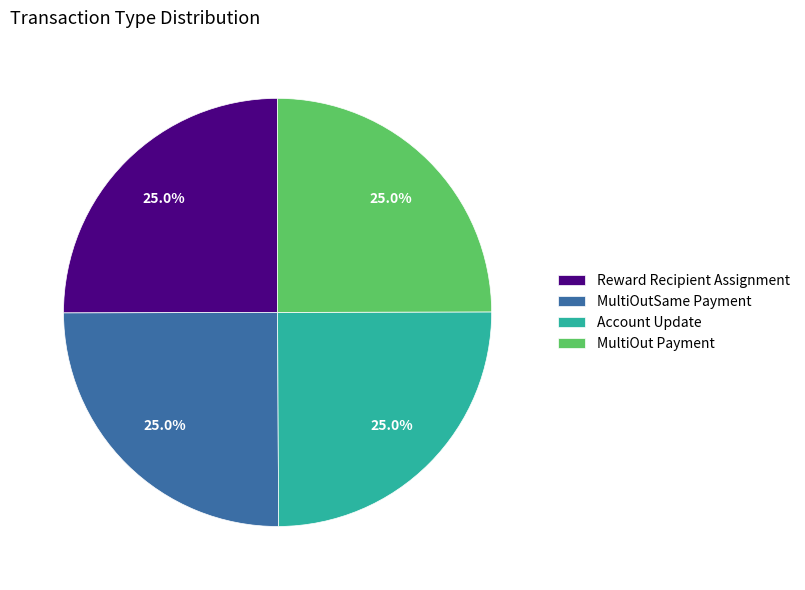

Count the number of slices in the pie.

4